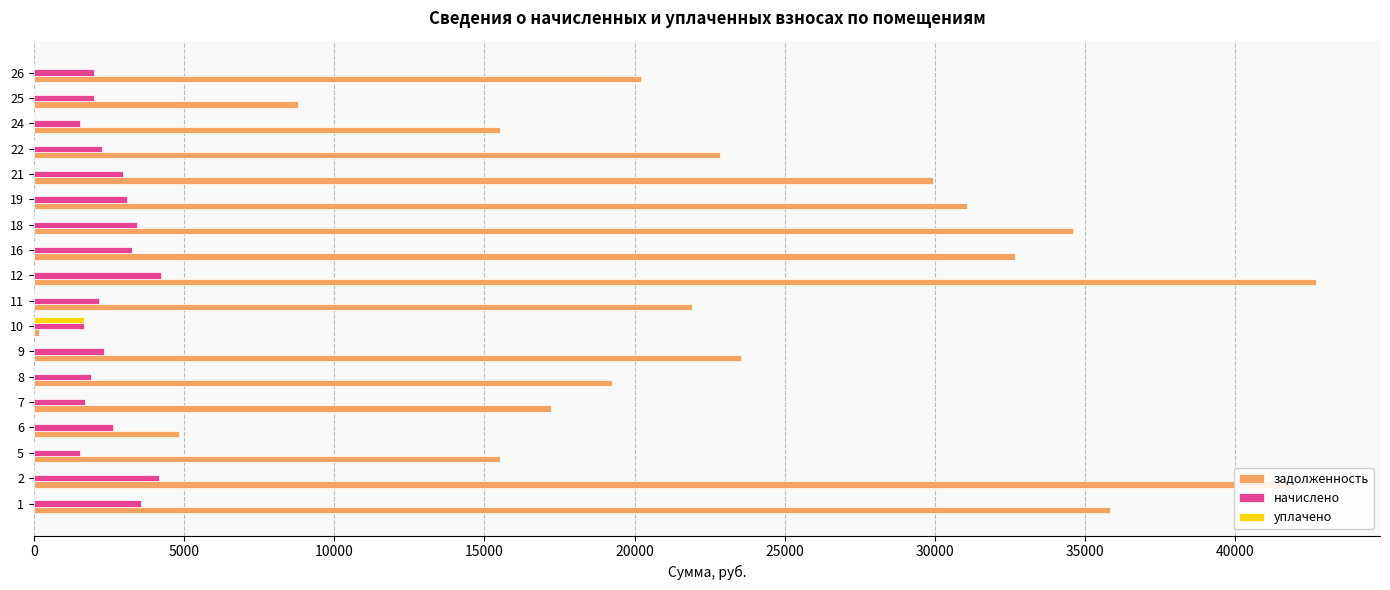

Which series has the largest range (max minus min)?

задолженность